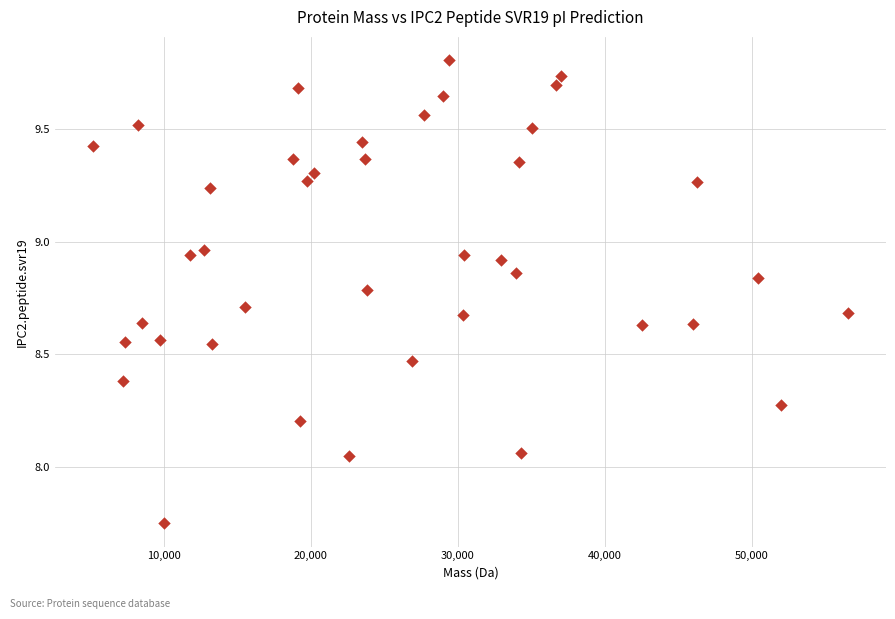

What is the range of X values (max minus min)?

51396.3